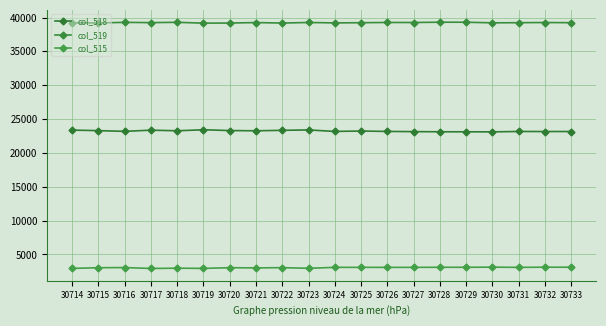

What is the difference between the col_515 values at 30716 and 30725?

31